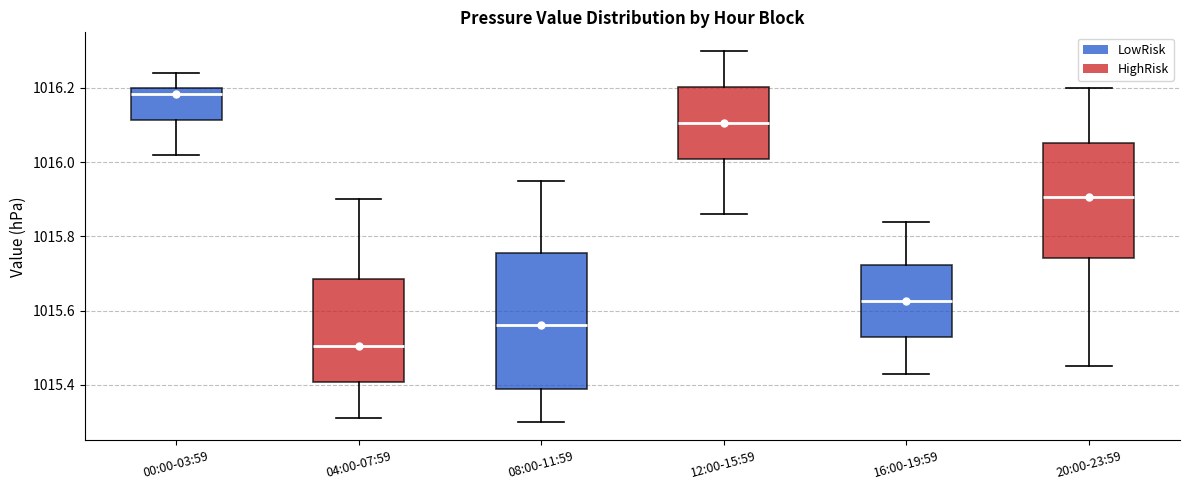

Where does the upper whisker of the box for 08:00-11:59 end on the y-axis? The values are not printed on the chart, so give them approximately, as read against the axis.

1015.96